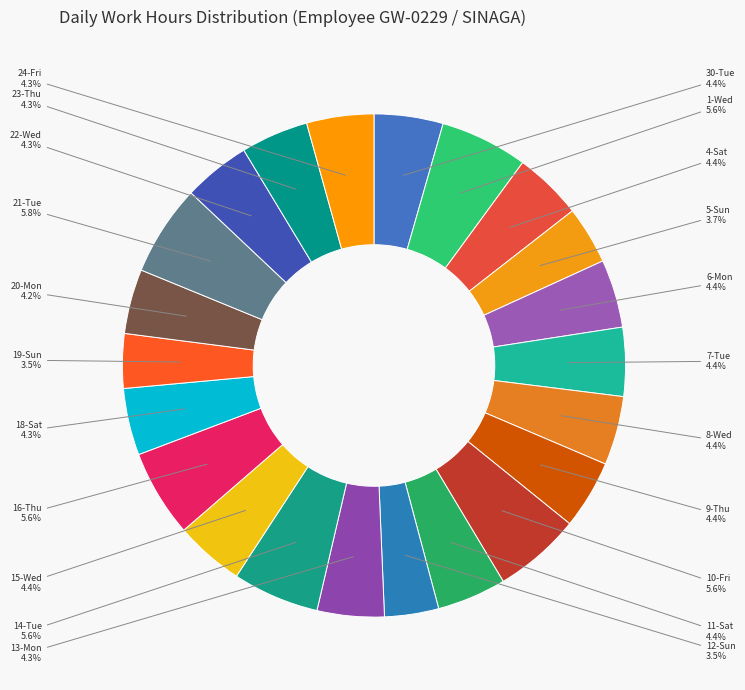

Is there any slice that represents more than half of the pie?

No